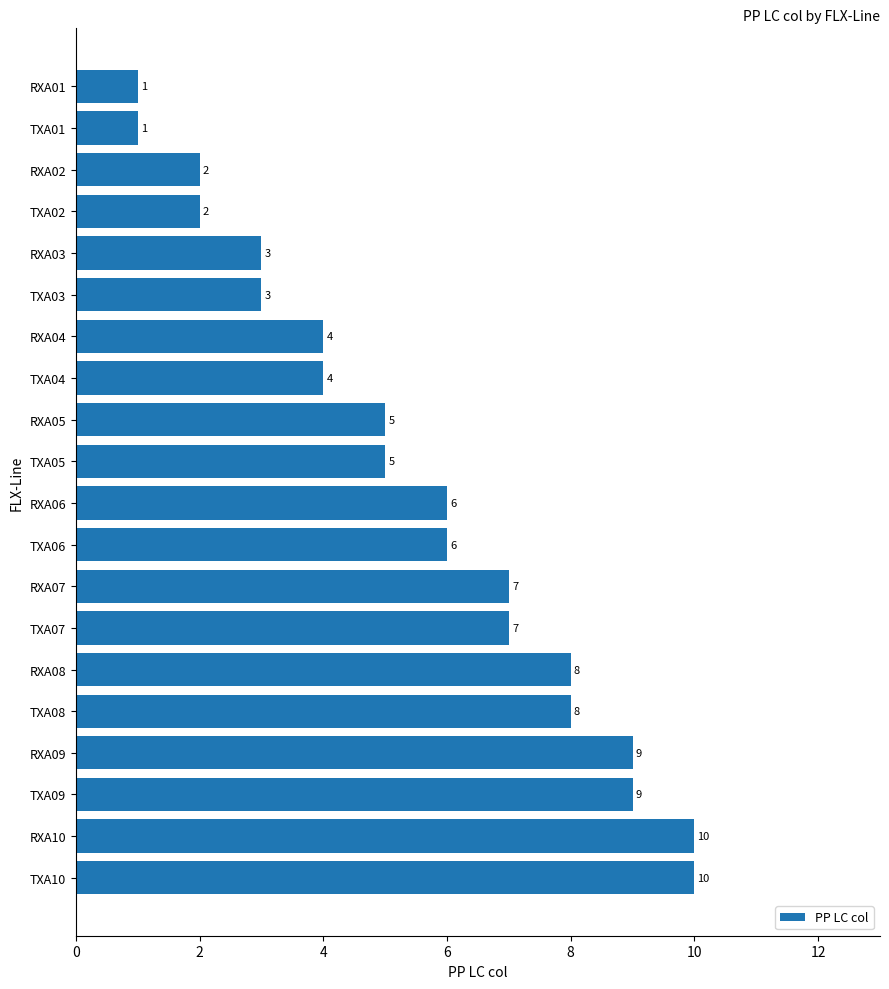

True or false: the data shows 8 at RXA08.

True